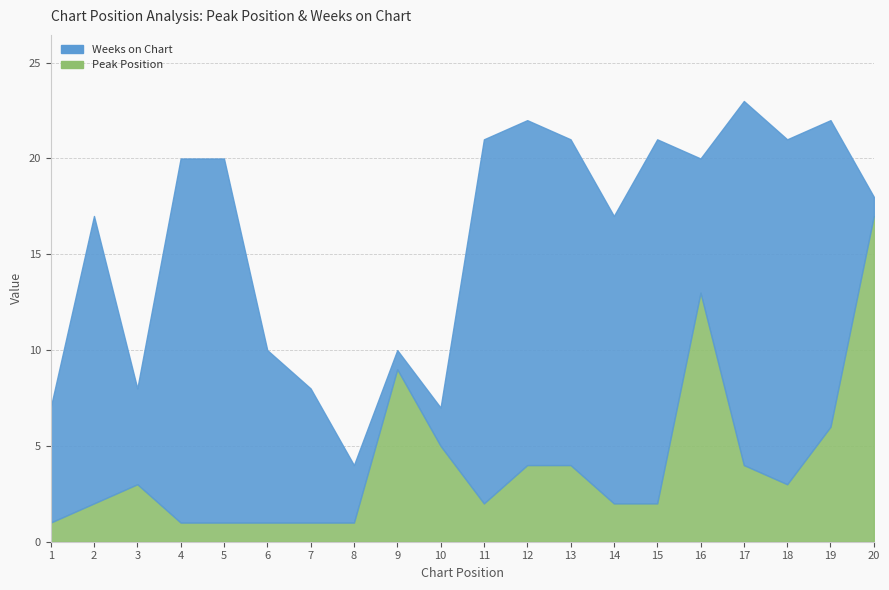

Reading left to right, transcribe all the data shown in this chart.

Peak Position: 1=1	2=2	3=3	4=1	5=1	6=1	7=1	8=1	9=9	10=5	11=2	12=4	13=4	14=2	15=2	16=13	17=4	18=3	19=6	20=17
Weeks on Chart: 1=6	2=15	3=5	4=19	5=19	6=9	7=7	8=3	9=1	10=2	11=19	12=18	13=17	14=15	15=19	16=7	17=19	18=18	19=16	20=1